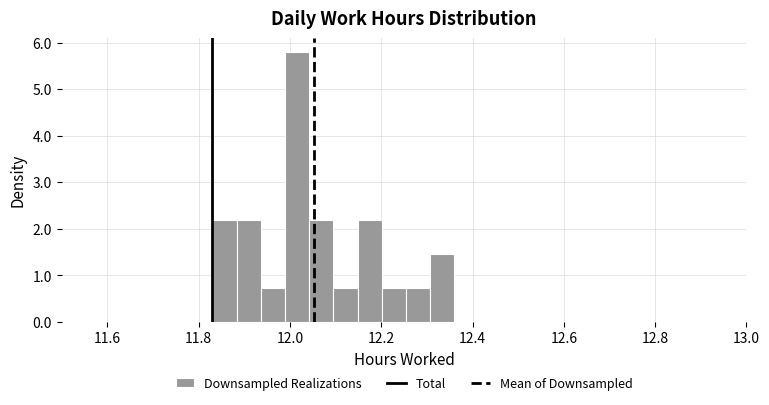

Around what value on the x-axis is the tallest bar? Give the approximate position of its centre, as read against the axis.

12.02